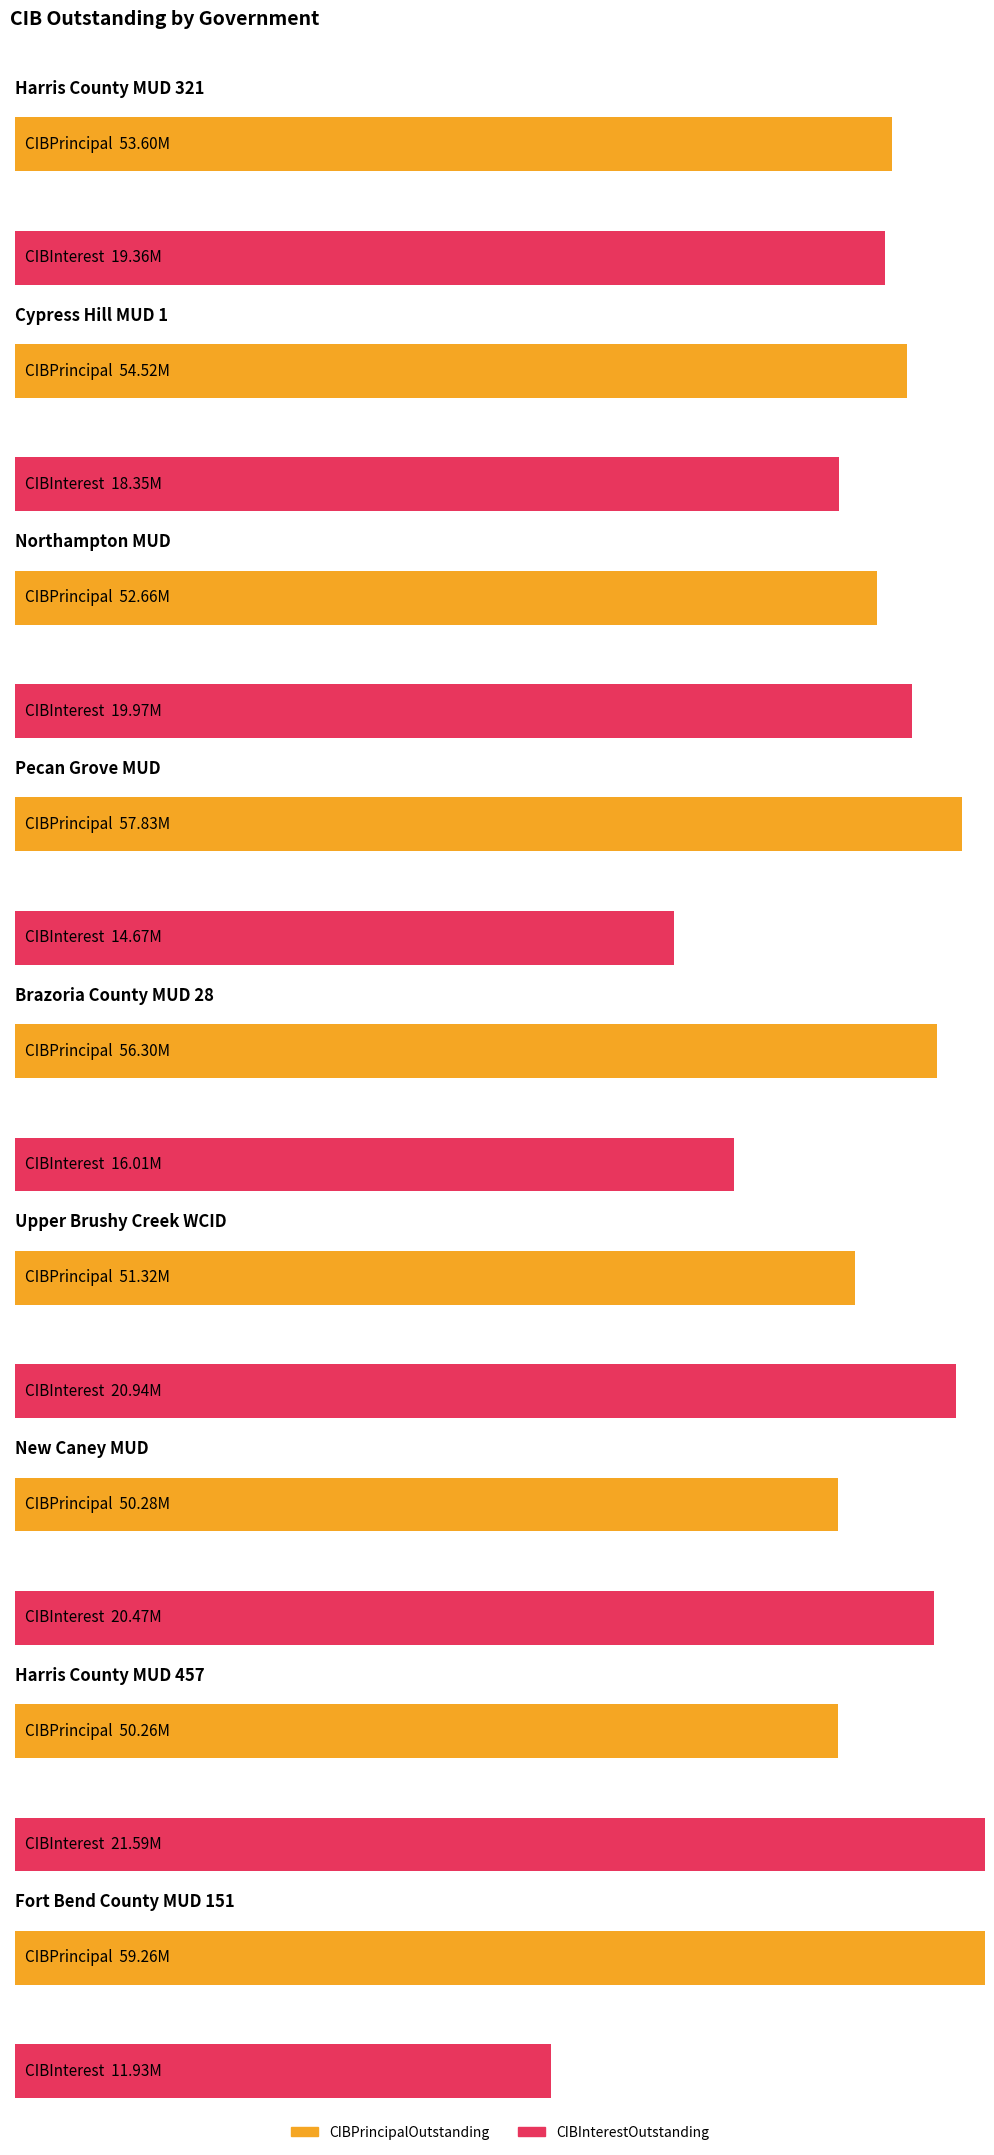

What is the label of the 1st bar from the right?

Fort Bend County MUD 151